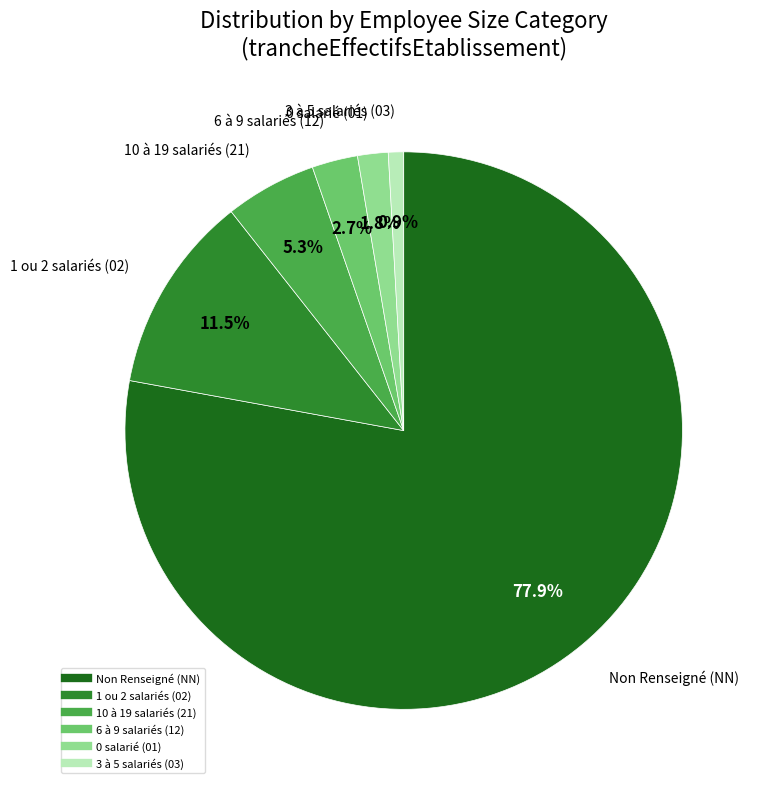

Is there any slice that represents more than half of the pie?

Yes